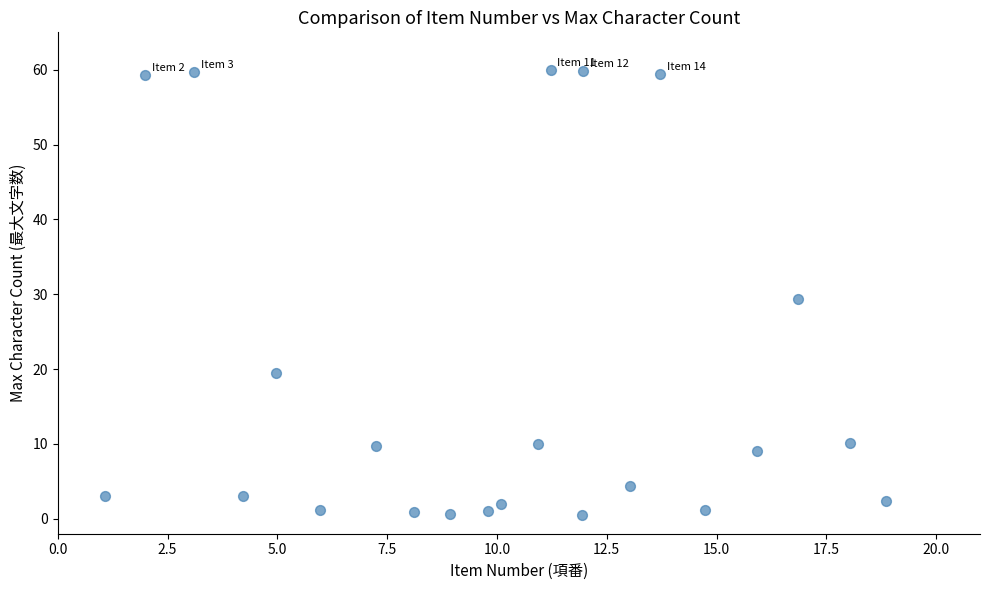

What is the range of Y values (max minus min)?

59.5